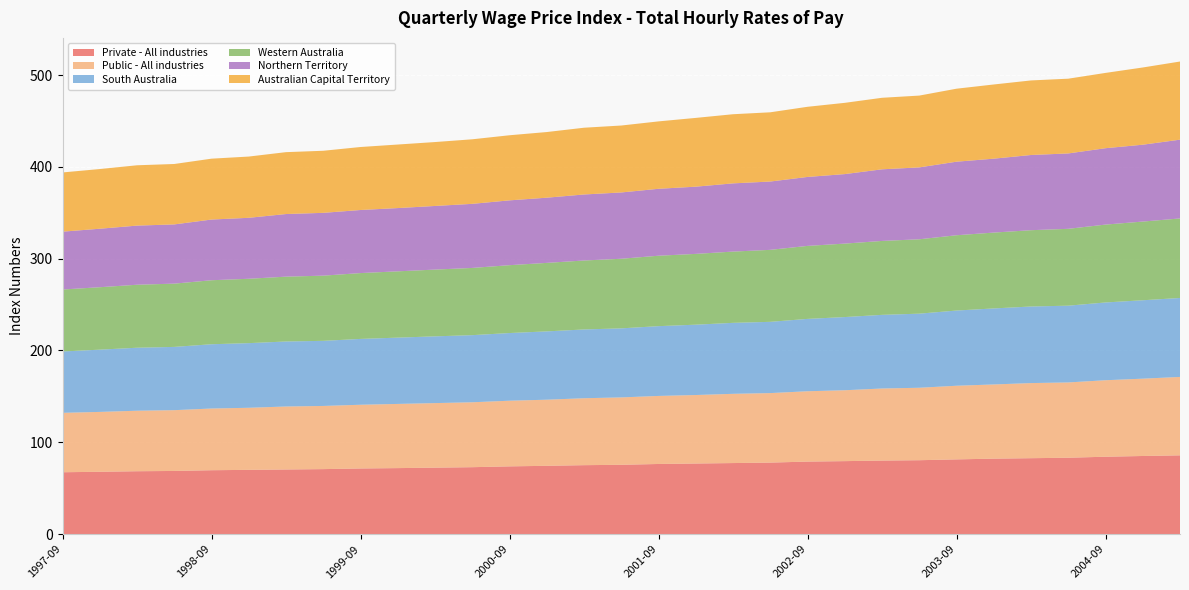

Reading left to right, transcribe all the data shown in this chart.

Private - All industries: 67.4	67.9	68.5	68.8	69.6	70.0	70.4	70.8	71.5	71.9	72.4	72.9	73.8	74.4	75.1	75.5	76.4	76.9	77.4	77.9	79.0	79.5	80.1	80.5	81.4	82.2	82.7	83.2	84.3	85.1	85.8
Public - All industries: 64.7	65.2	65.9	66.2	67.2	67.6	68.6	68.8	69.4	69.9	70.3	70.7	71.5	72.0	72.9	73.4	74.1	74.6	75.4	75.7	76.6	77.2	78.5	78.9	80.2	80.8	81.8	82.0	83.3	84.2	85.4
South Australia: 66.8	67.8	68.6	68.9	70.0	70.4	70.8	70.9	71.7	72.2	72.7	73.1	73.7	74.4	74.9	75.2	76.0	76.6	77.3	77.6	78.8	79.7	80.2	80.7	81.9	82.8	83.4	83.6	84.7	85.4	86.0
Western Australia: 67.5	68.0	68.6	68.9	69.7	70.1	70.6	71.0	71.7	72.2	72.7	73.2	73.9	74.6	75.1	75.8	76.7	77.1	77.6	78.4	79.5	80.0	80.5	81.0	82.0	82.6	83.1	83.7	84.8	85.7	86.6
Northern Territory: 63.0	63.7	64.4	64.5	66.1	66.4	68.2	68.4	68.7	68.9	69.3	69.8	70.6	71.0	71.9	72.2	72.9	73.2	74.3	74.4	75.1	75.7	78.0	78.3	80.1	80.5	81.9	82.1	83.2	83.7	85.8
Australian Capital Territory: 64.5	65.0	65.7	65.8	66.3	66.7	67.4	67.6	68.6	69.2	69.6	70.3	70.9	71.5	72.7	72.9	73.4	74.9	75.3	75.4	76.4	77.6	77.9	78.2	79.5	80.8	81.2	81.4	82.0	84.1	85.1